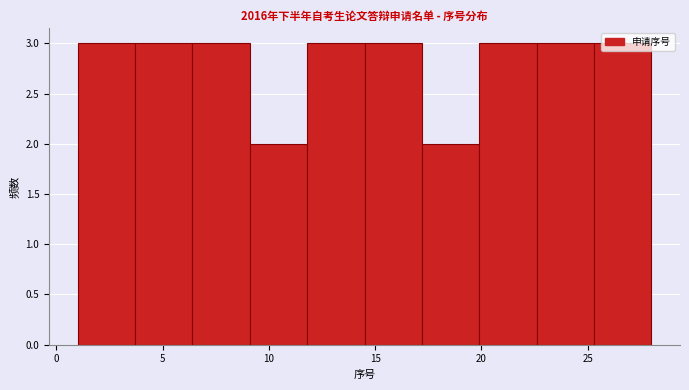

How tall is the bar that spans 14.5 to 17.2 on the x-axis? Neither the bar edges nor the heights are printed on the chart, so give them approximately, as read against the axes.

3